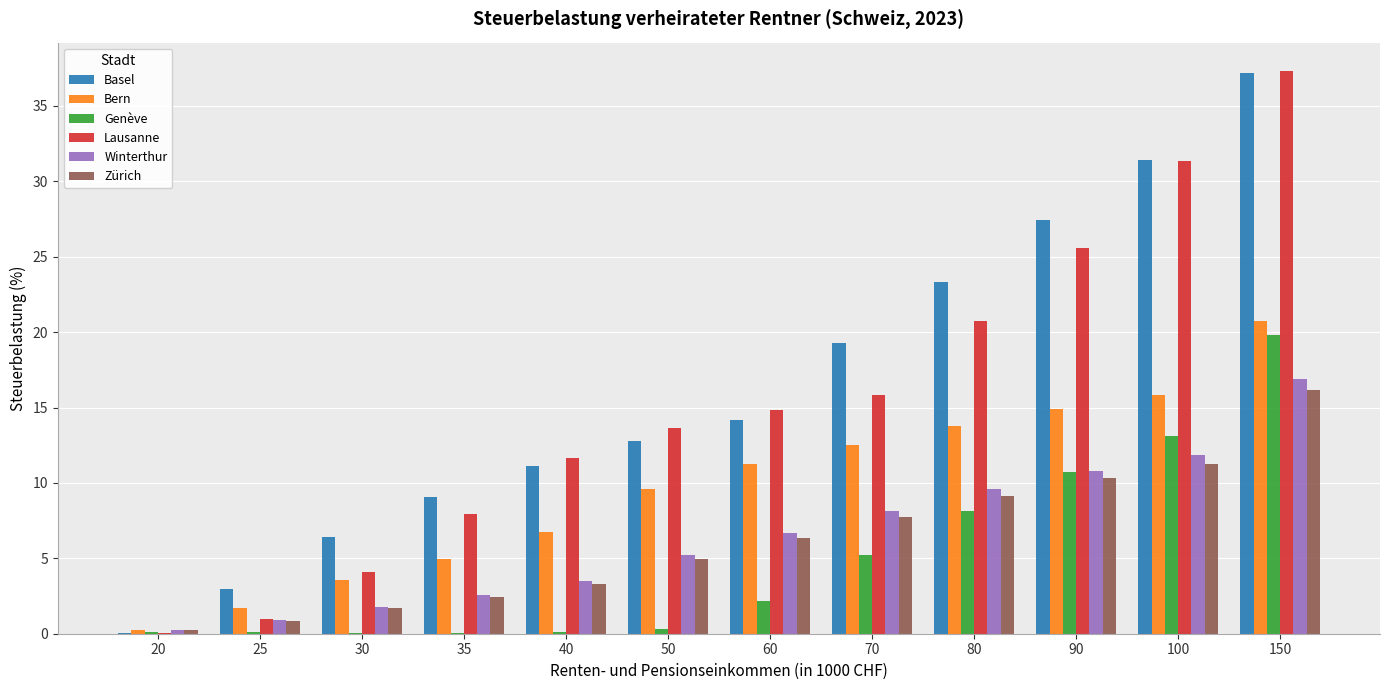

Which category has the highest value in the Lausanne series?

150